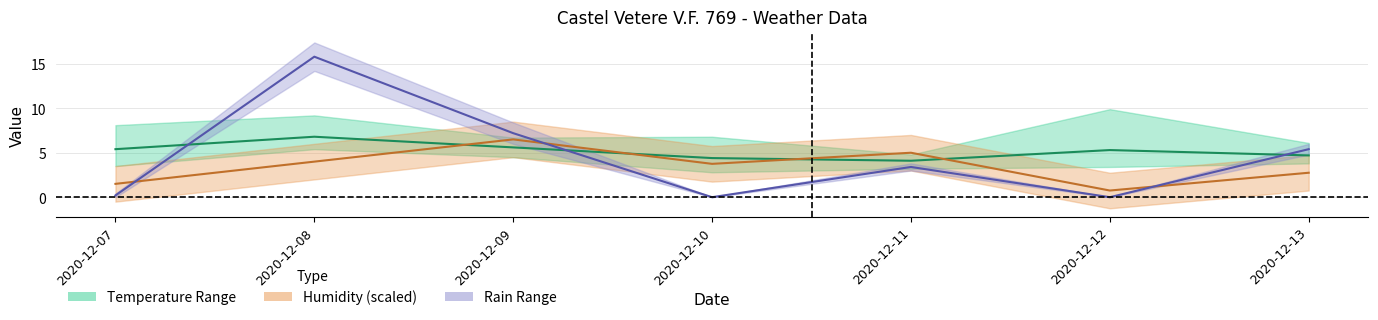

At which category does Humidity Med reach its first local valley?

2020-12-10